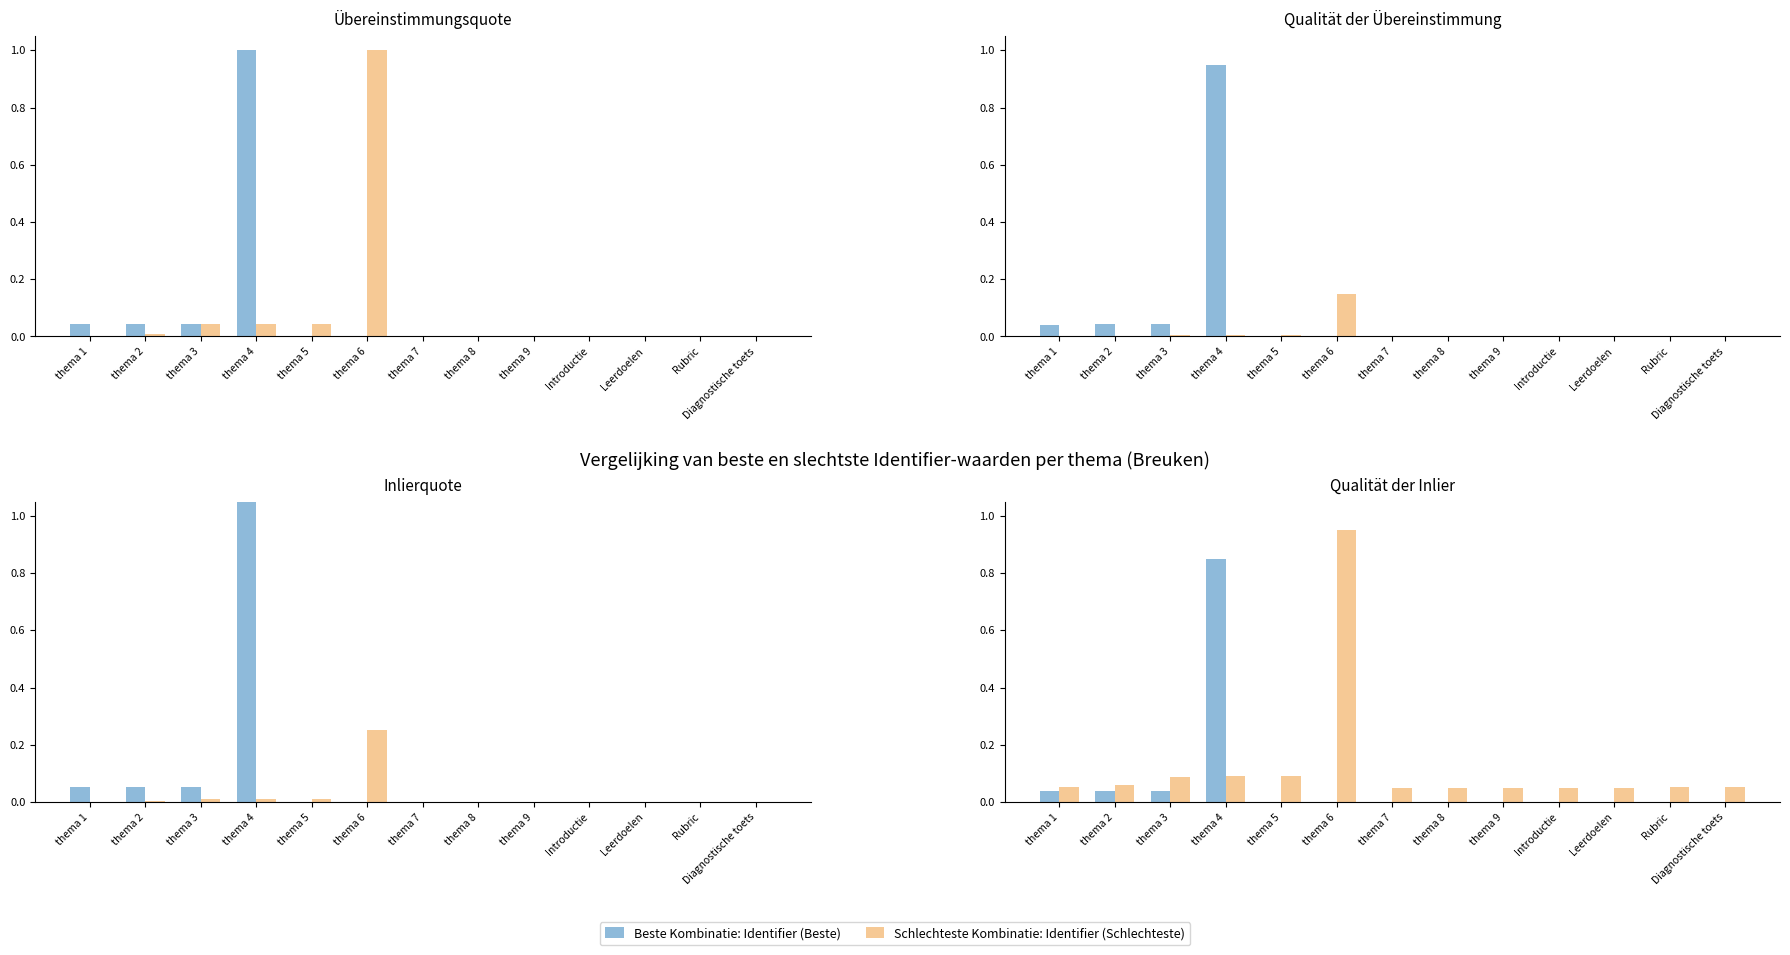

Which has a higher value, thema 1 or thema 6?

thema 1